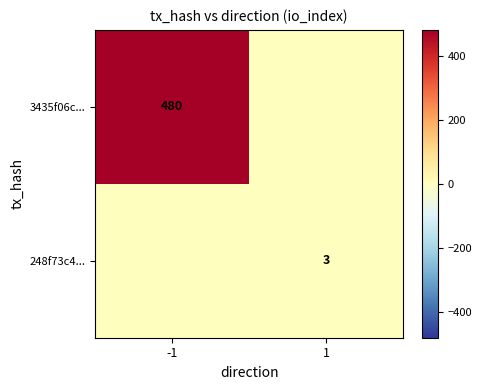

How many positive values does the 3435f06c... series have?

1